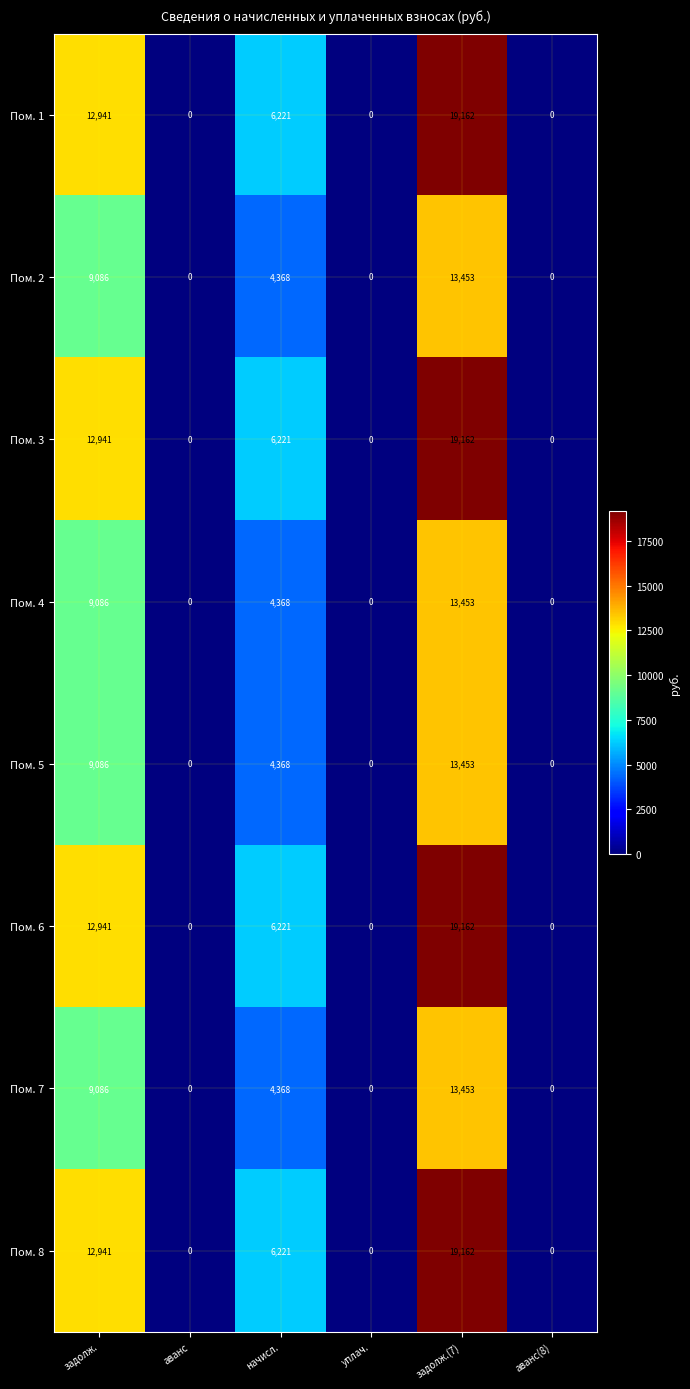

How many series are shown in this chart?

8